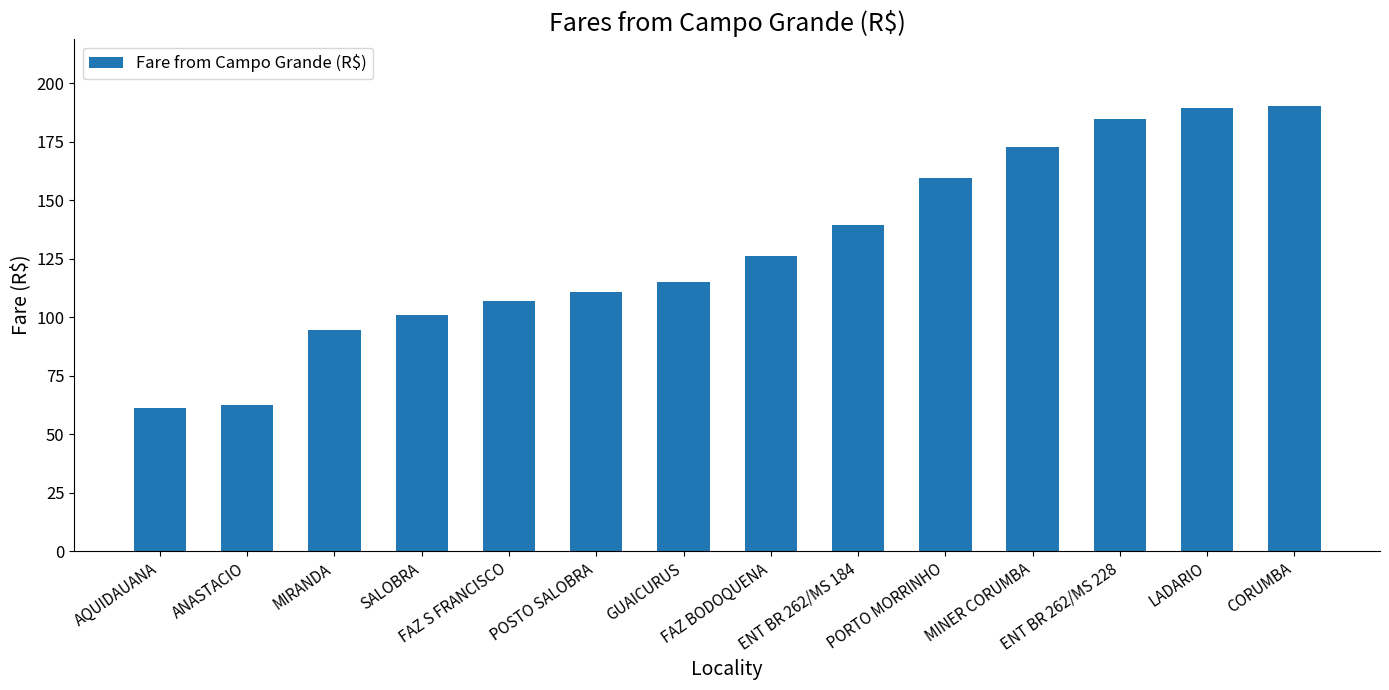

What is the ratio of the value at ENT BR 262/MS 228 to the value at AQUIDAUANA?

3.0